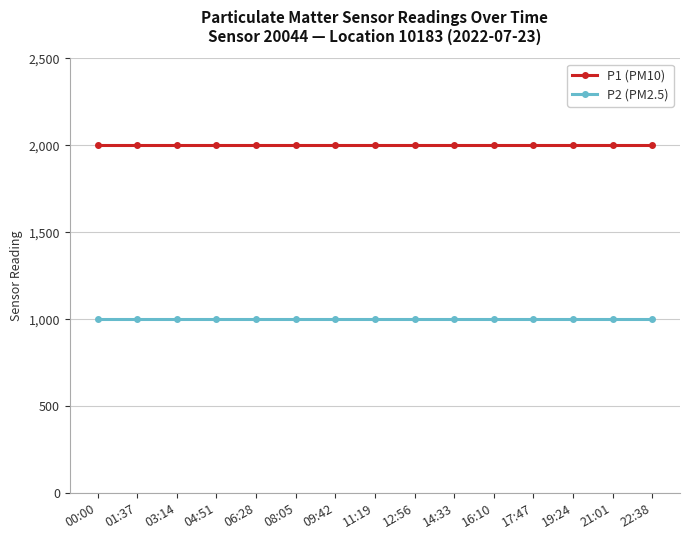

Is this an area chart (filled region under the line)?

No